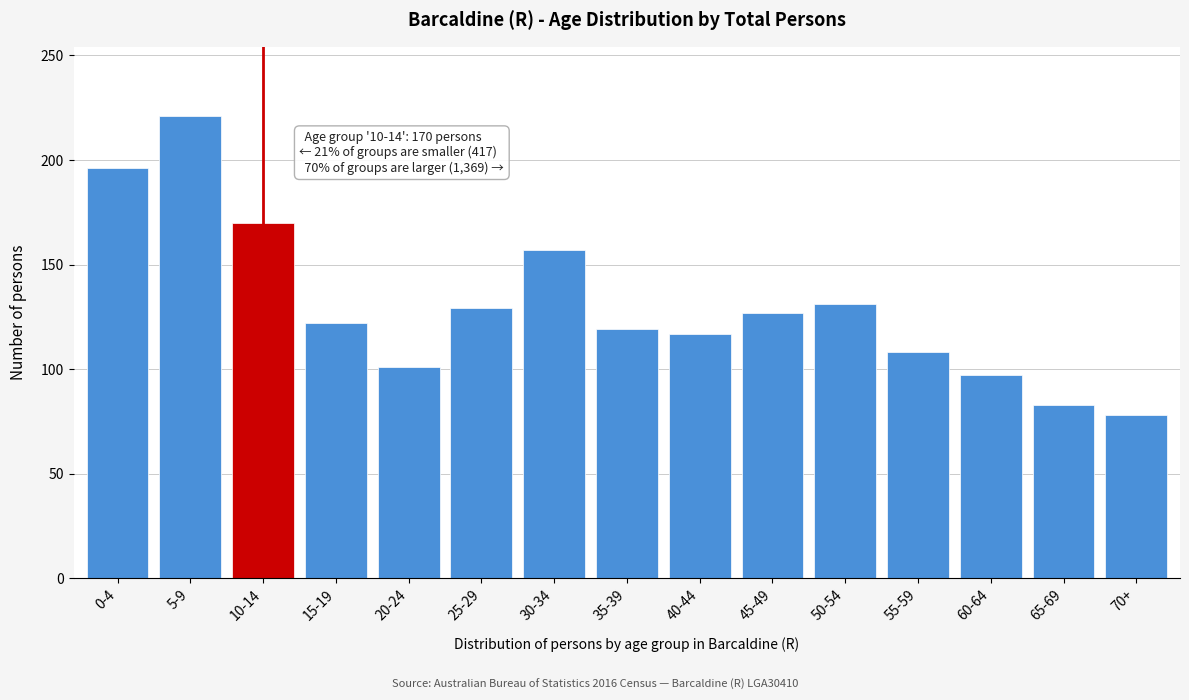

Reading left to right, what are all the values shown in this chart?

0-4=196	5-9=221	10-14=170	15-19=122	20-24=101	25-29=129	30-34=157	35-39=119	40-44=117	45-49=127	50-54=131	55-59=108	60-64=97	65-69=83	70+=78